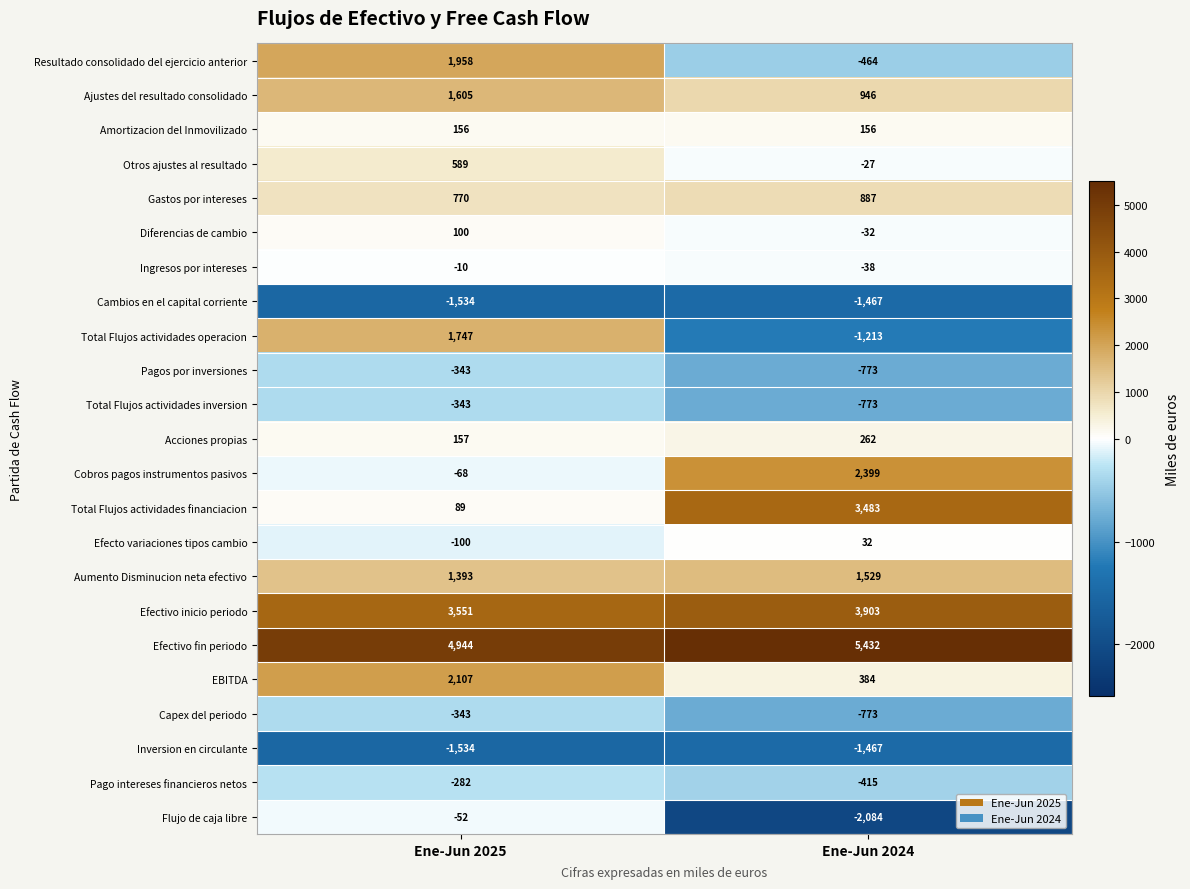

The value of Acciones propias at Ene-Jun 2024 is 262. True or false?

True